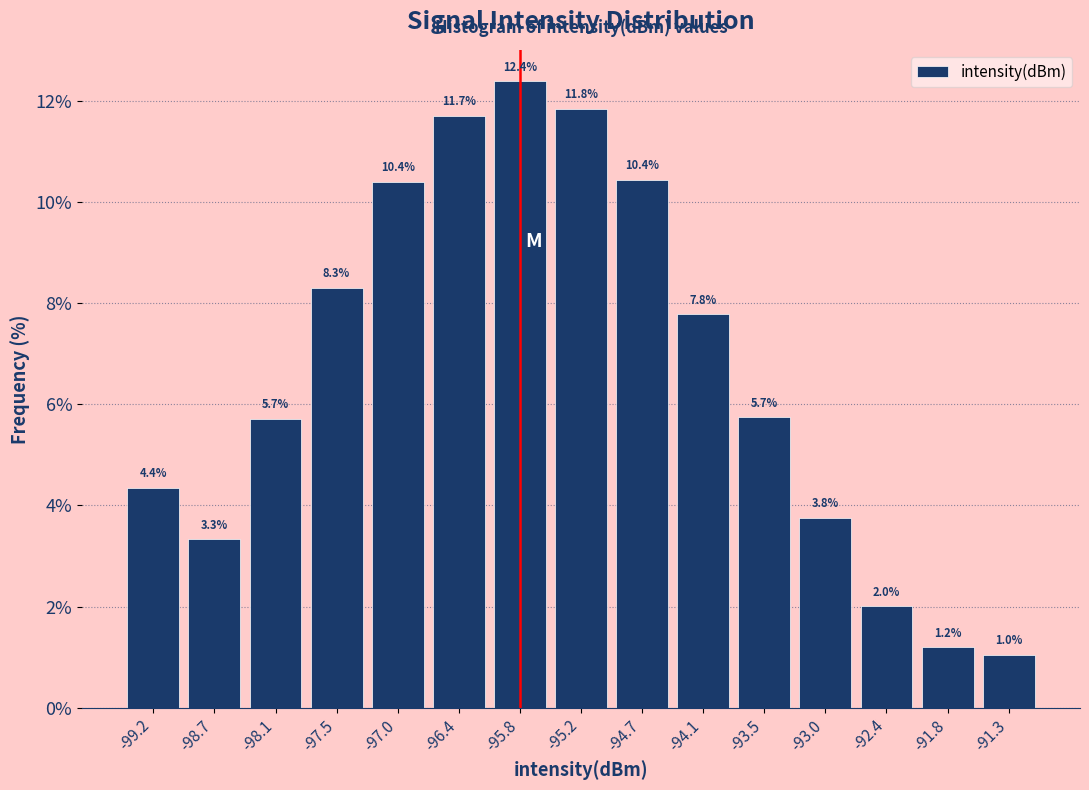

Reading left to right, transcribe this chart: for each bar, give the range it covers on the x-axis and its height. The bar edges are not printed on the chart, so give them approximately, as read against the axis.

-99.5 to -98.9: 4.4
-98.9 to -98.4: 3.3
-98.4 to -97.8: 5.7
-97.8 to -97.2: 8.3
-97.2 to -96.7: 10.4
-96.7 to -96.1: 11.7
-96.1 to -95.5: 12.4
-95.5 to -95.0: 11.8
-95.0 to -94.4: 10.4
-94.4 to -93.8: 7.8
-93.8 to -93.3: 5.7
-93.3 to -92.7: 3.8
-92.7 to -92.1: 2.0
-92.1 to -91.6: 1.2
-91.6 to -91.0: 1.0